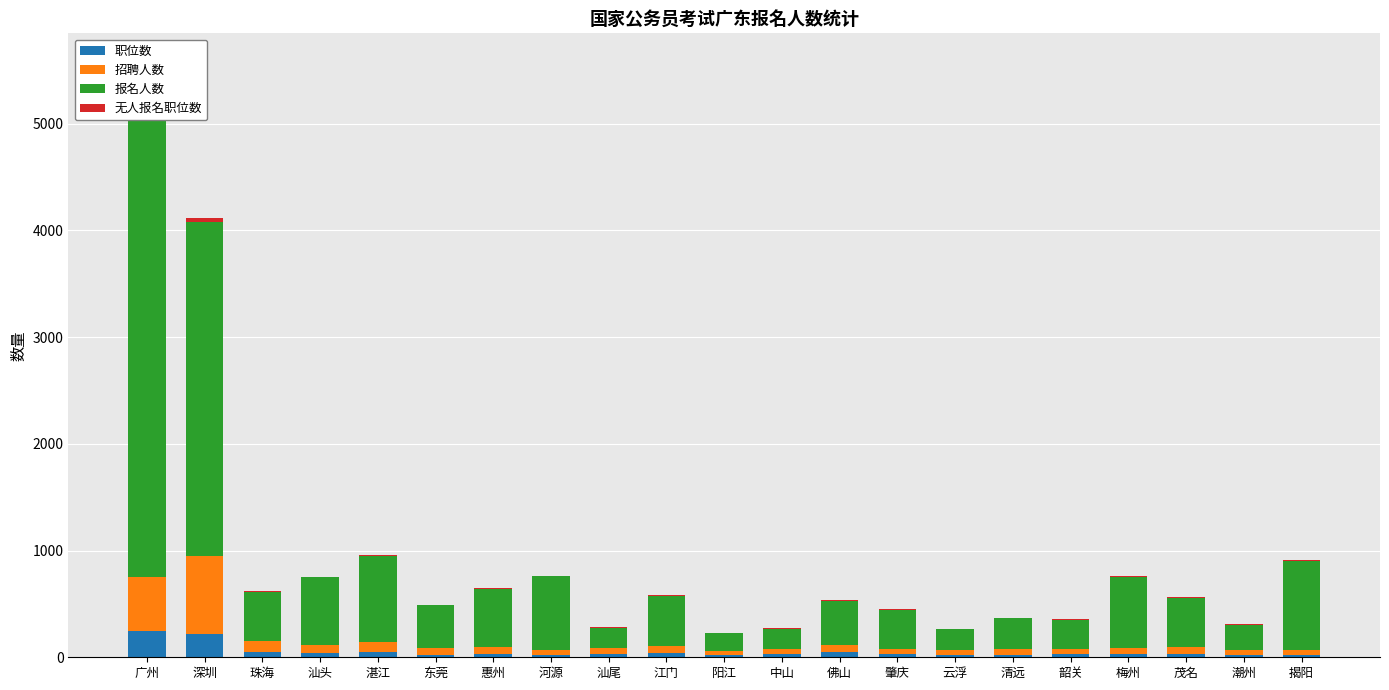

How many values in the 招聘人数 series exceed 56?

10